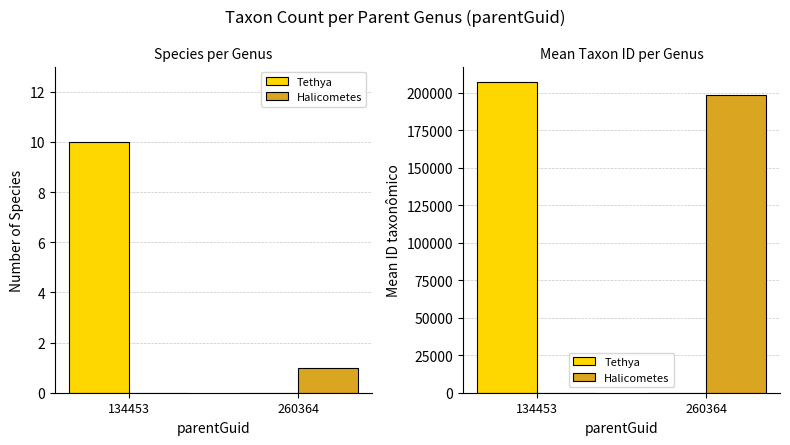

What is the spread (max minus min) of values at 260364?

198371.0